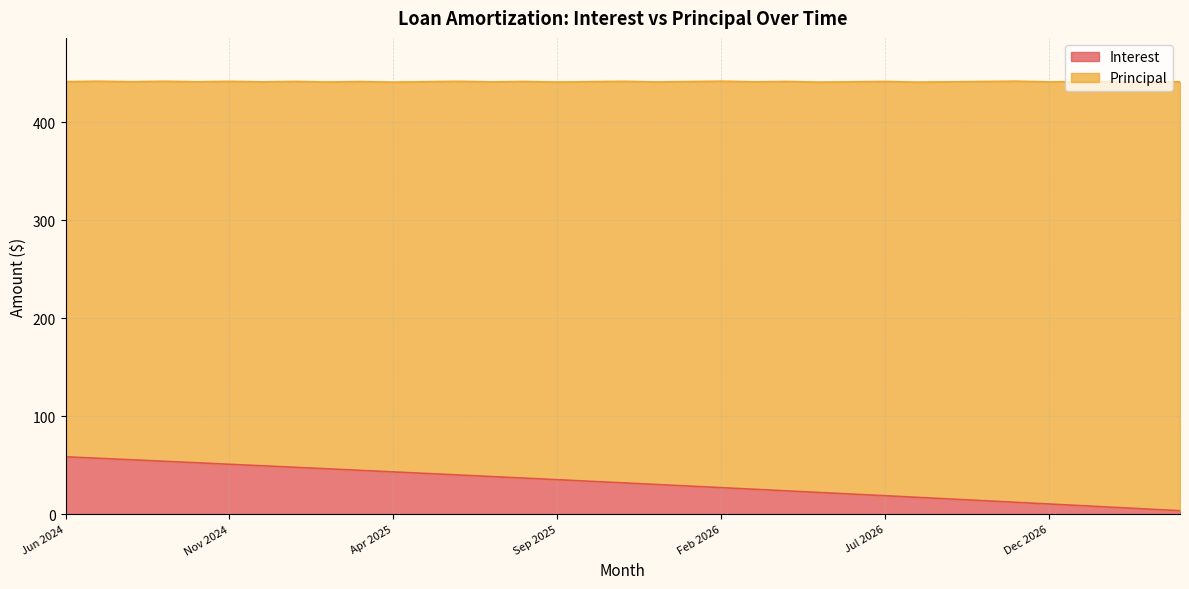

The value at Feb 2027 is 6.9. True or false?

True